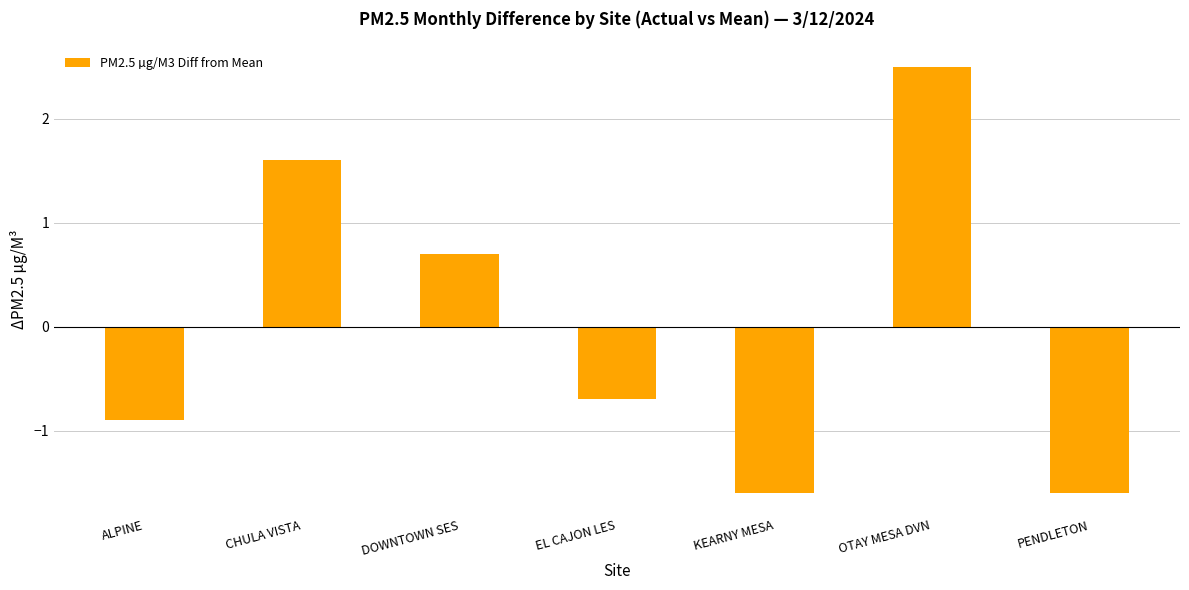

How many values are below zero?

4